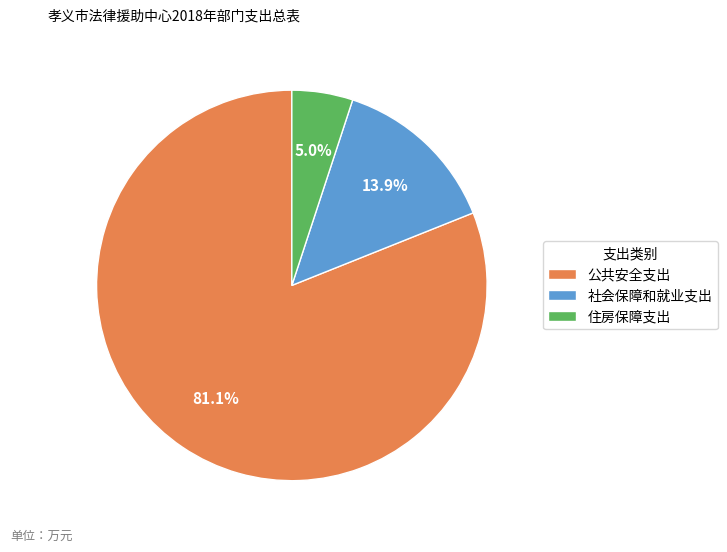

How many segments does this pie chart have?

3